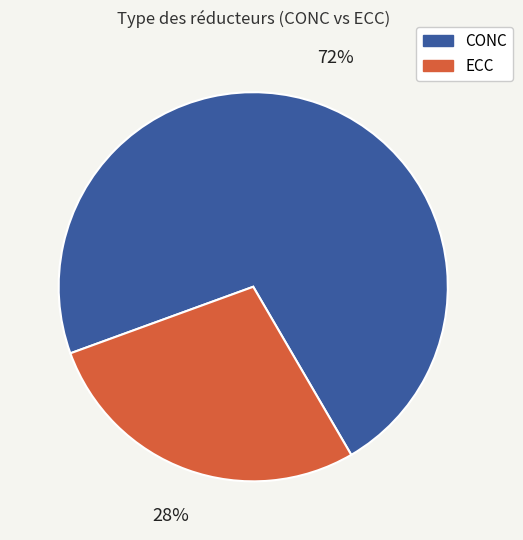

To the nearest percent, what is the combined percentage of ECC and CONC?

100%